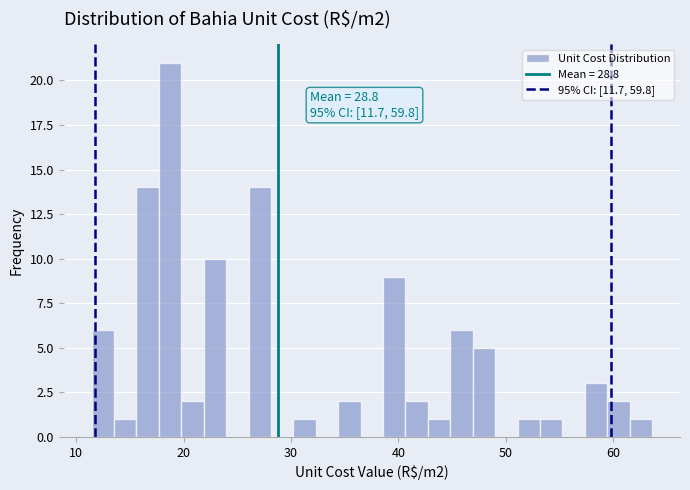

Read against the x-axis, roughly where is the centre of the tallest bar?

19